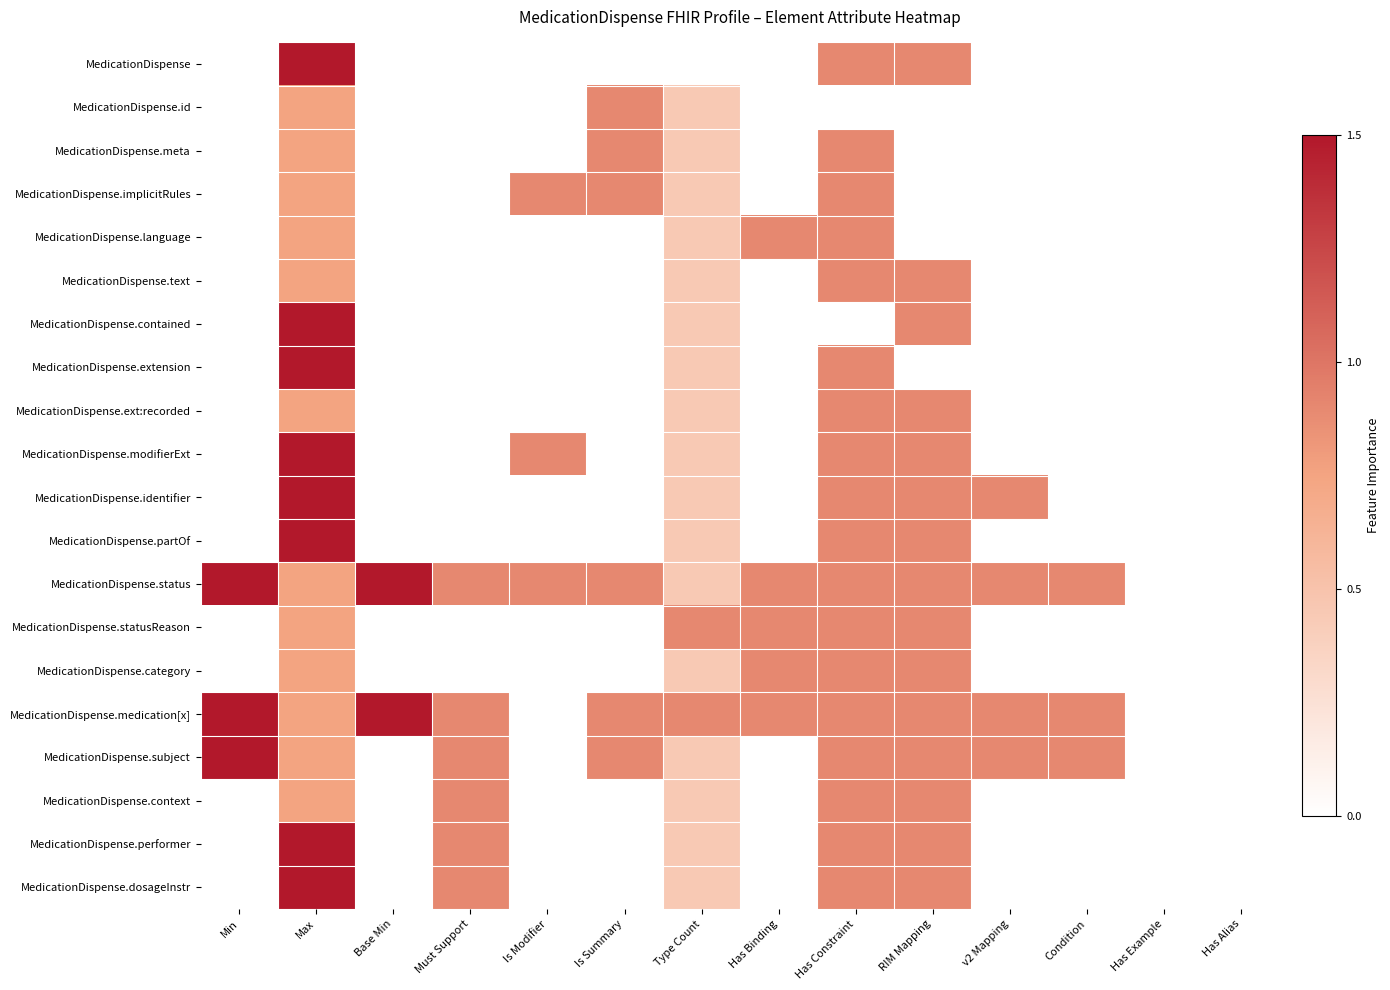

At which category does the chart reach its peak across all series?

Max